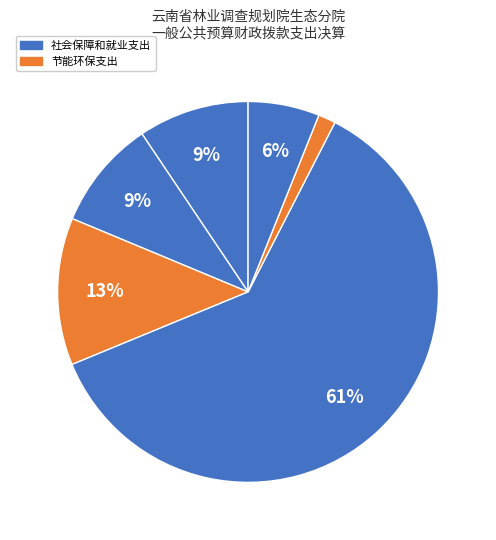

How many slices are in this pie chart?

6